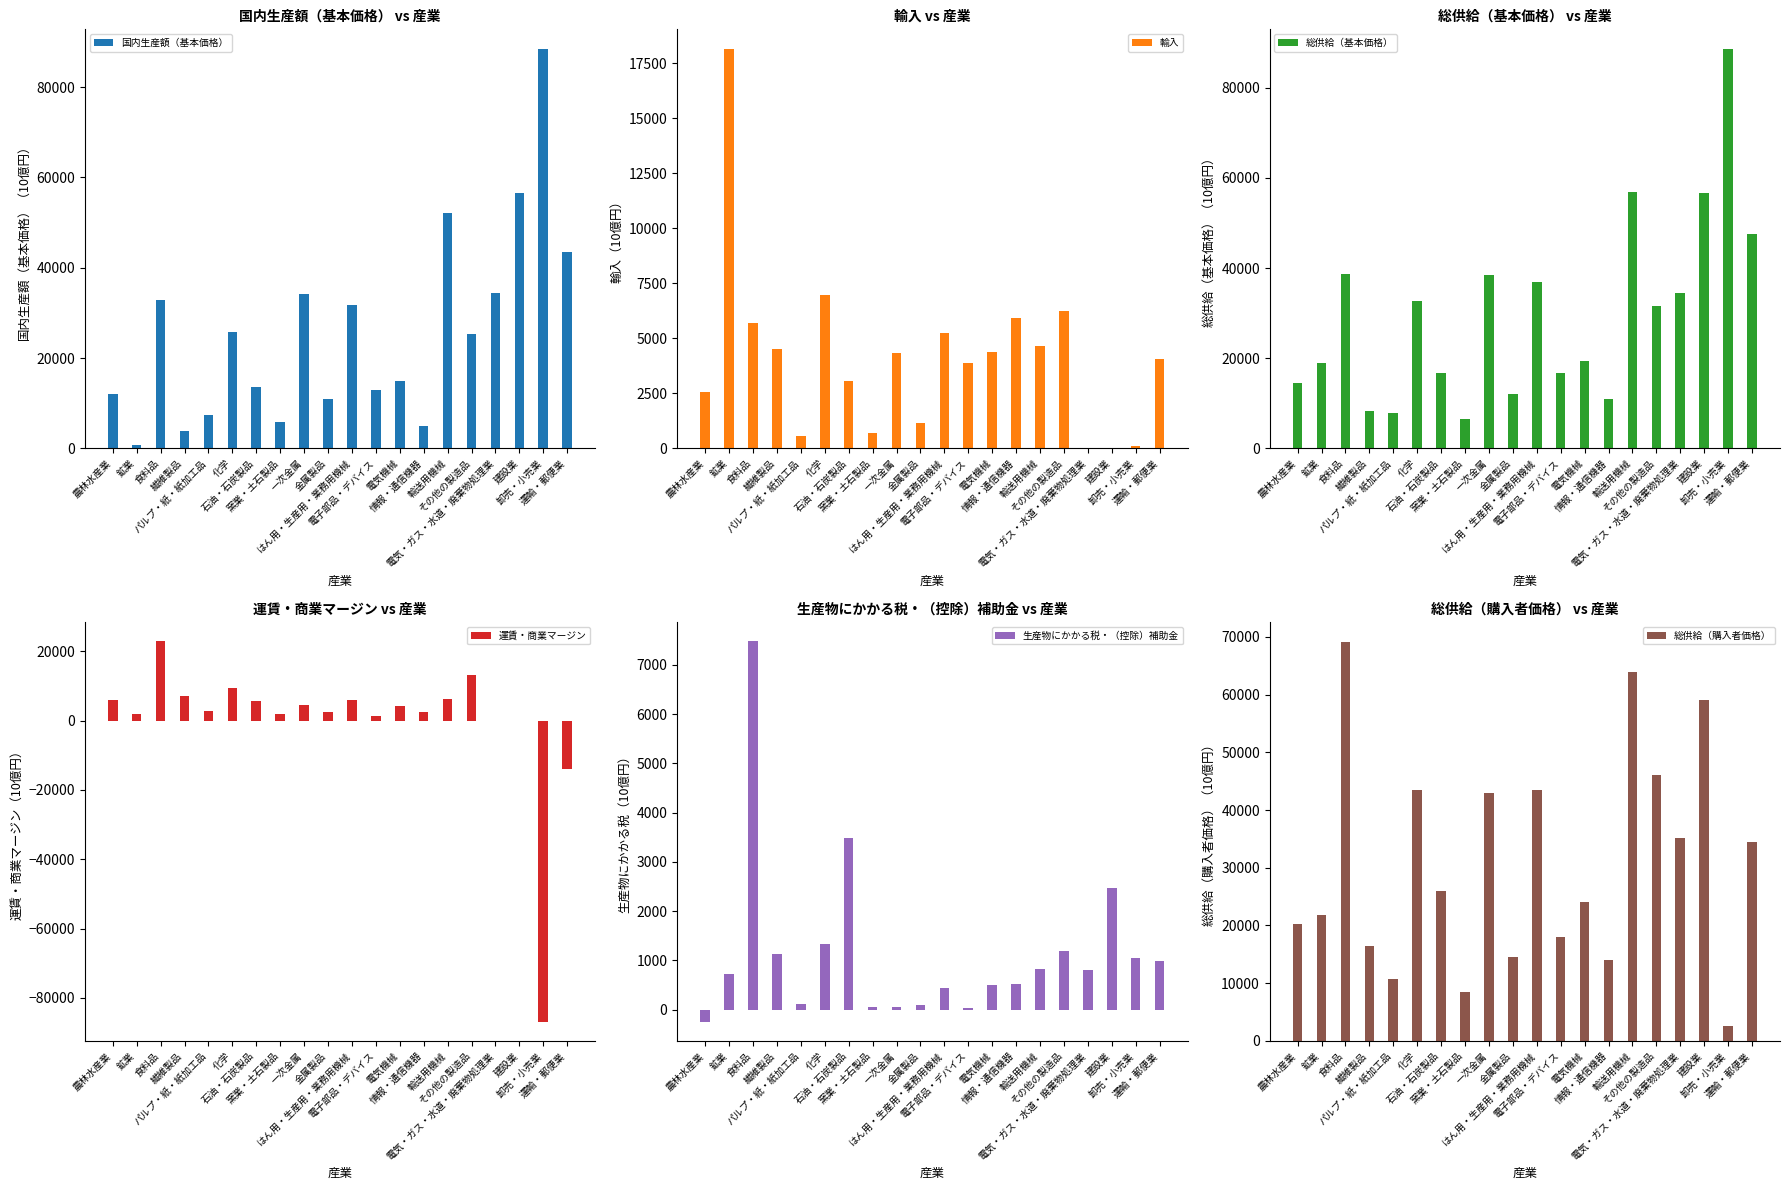

How many positive values does the 輸入 series have?

18